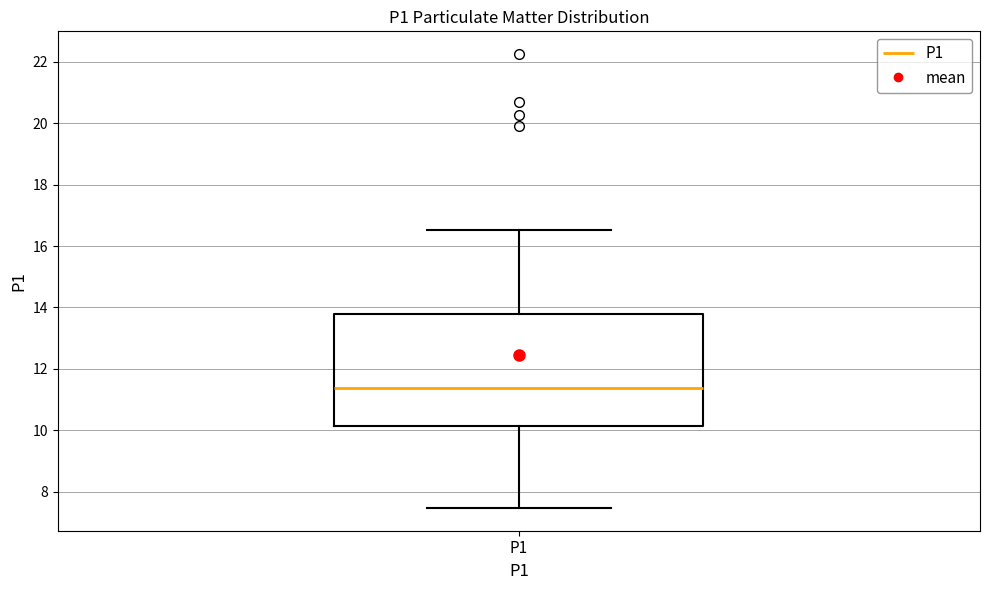

Where is the lower edge of the box for P1 on the y-axis? The values are not printed on the chart, so give them approximately, as read against the axis.

10.2